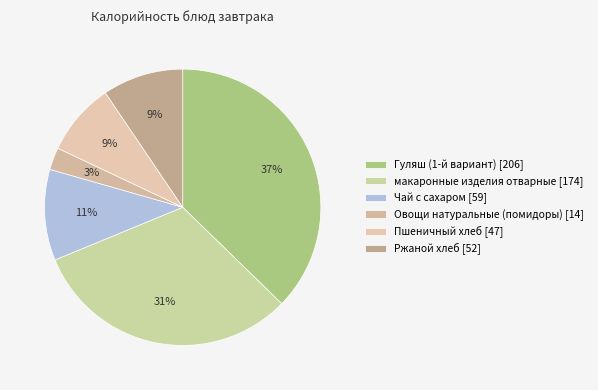

To the nearest percent, what percentage of the pie is Ржаной хлеб?

9%